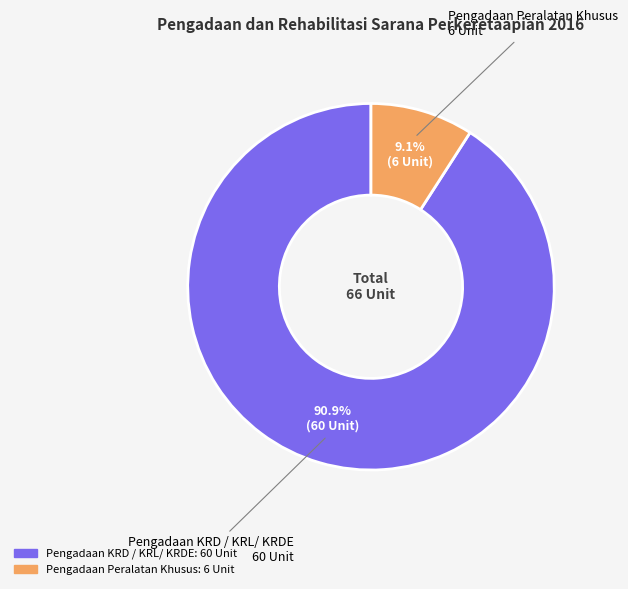

Is there a majority slice in this chart?

Yes